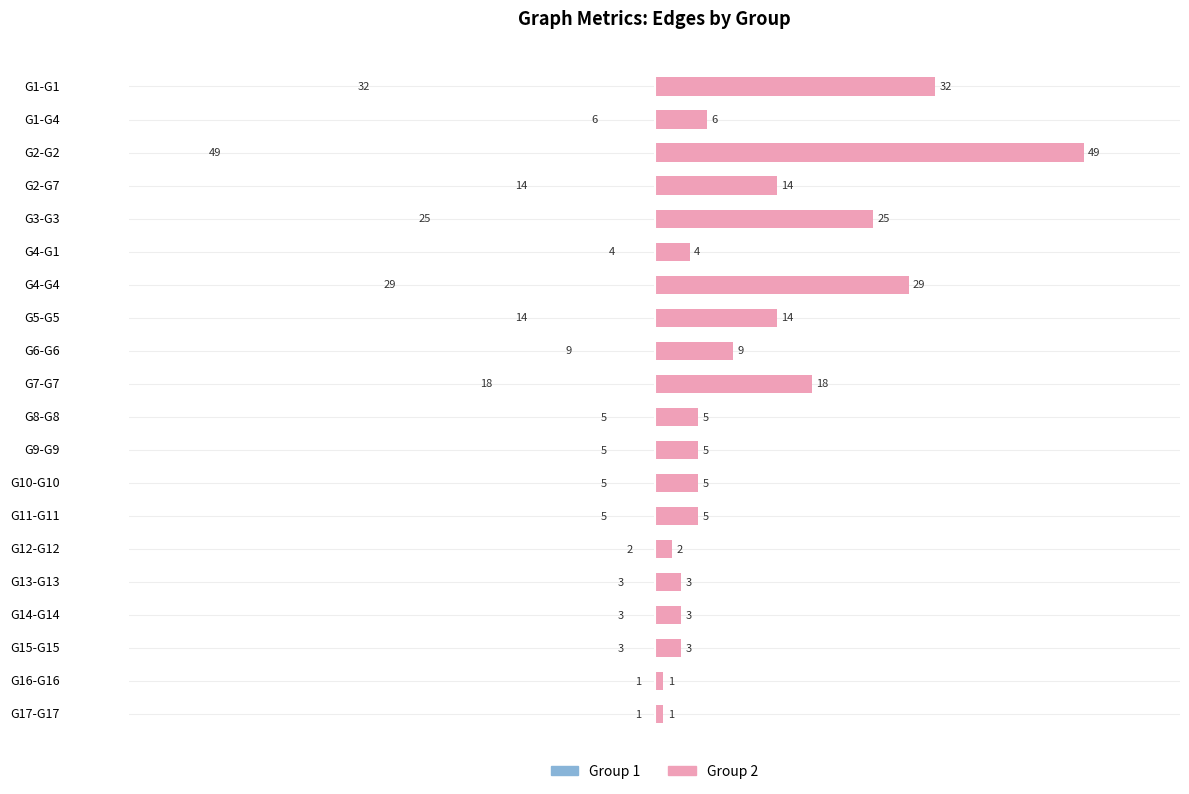

The value of Group 1 at G10-G10 is 3. True or false?

False